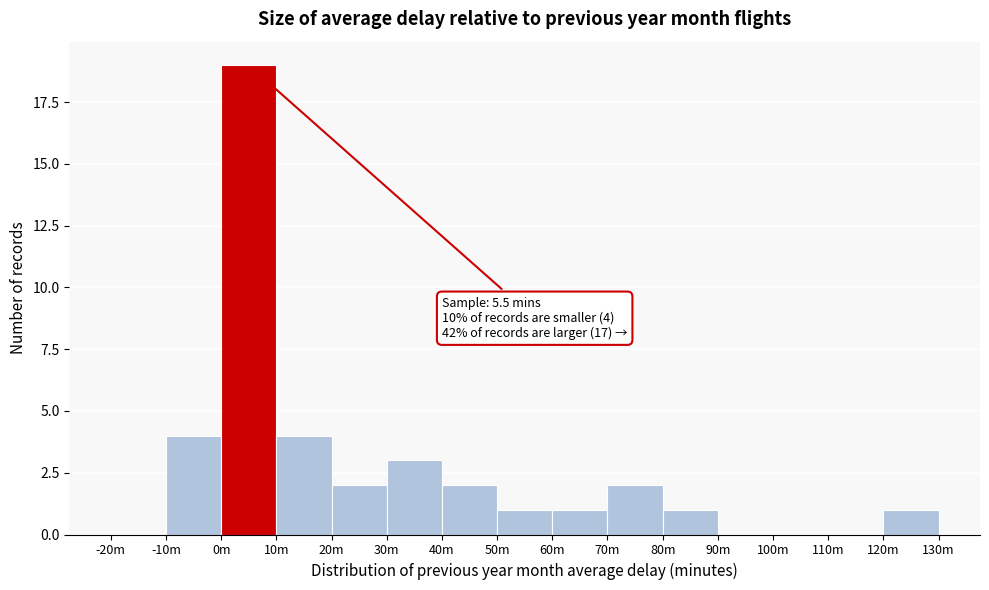

Reading left to right, list all the values displayed in this chart.

-20m=0	-10m=4	0m=19	10m=4	20m=2	30m=3	40m=2	50m=1	60m=1	70m=2	80m=1	90m=0	100m=0	110m=0	120m=1